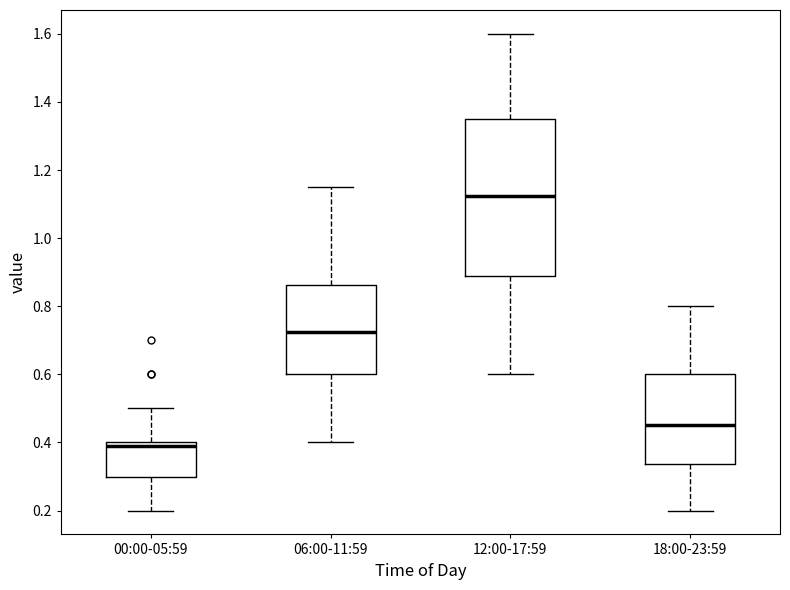

Which box has the highest median line?

12:00-17:59